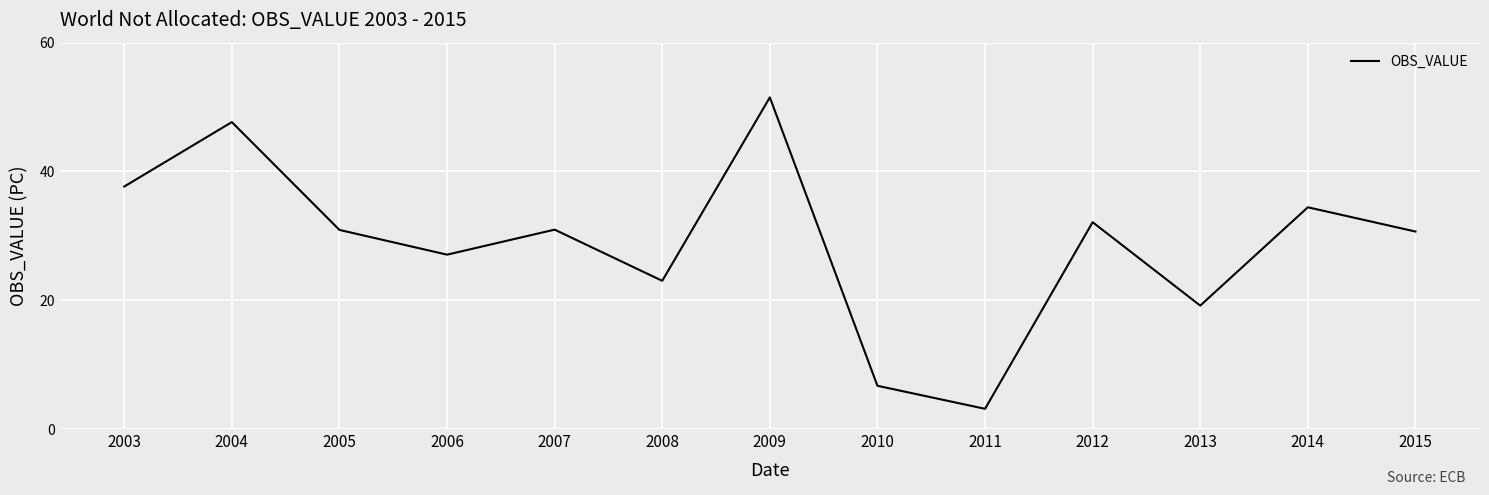

What is the average value?

28.8